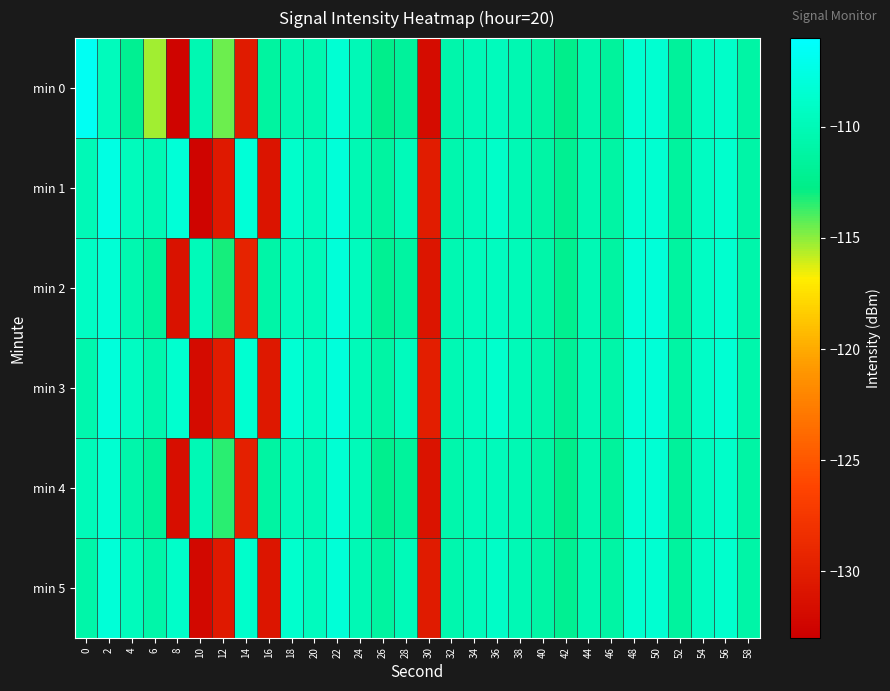

Which series has the largest range (max minus min)?

min 0